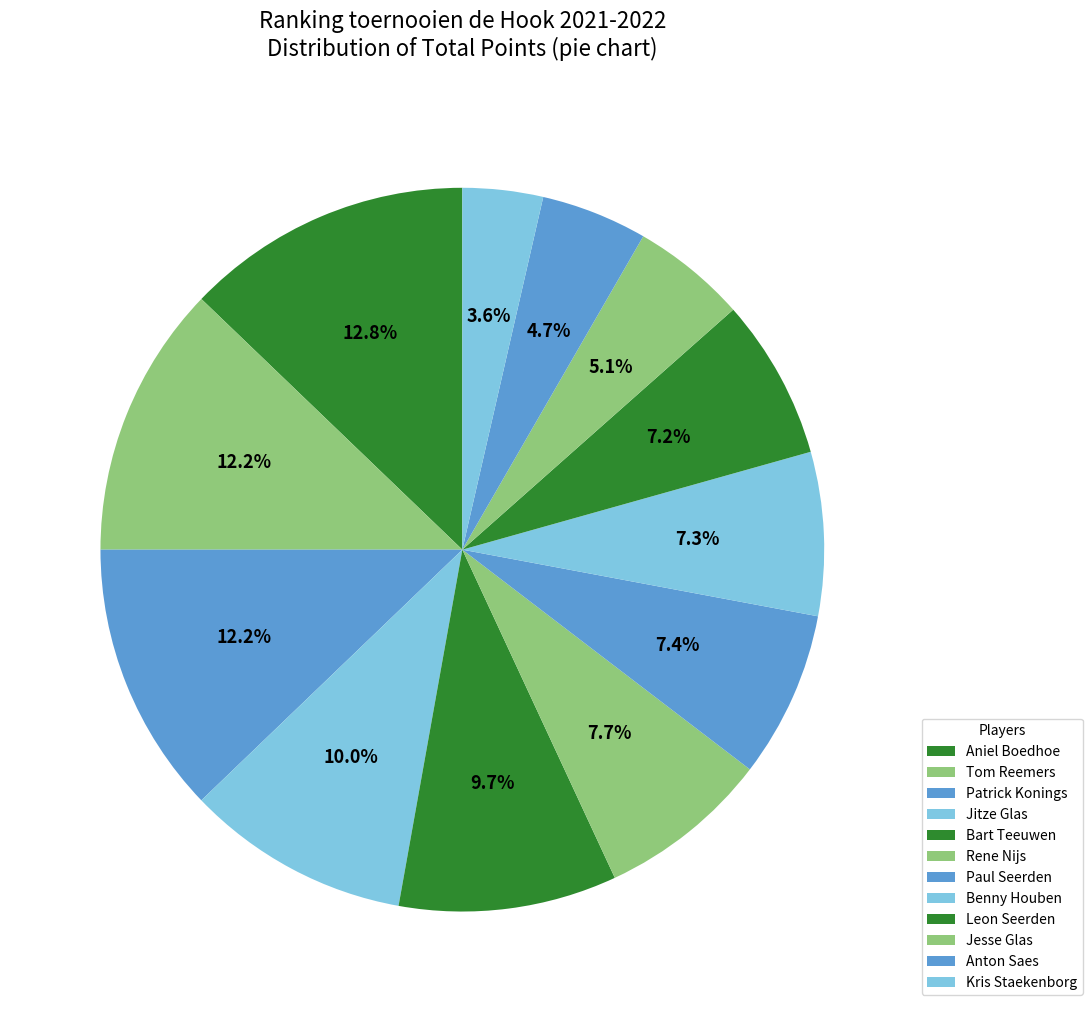

Is it true that Rene Nijs is 8% of the pie?

True